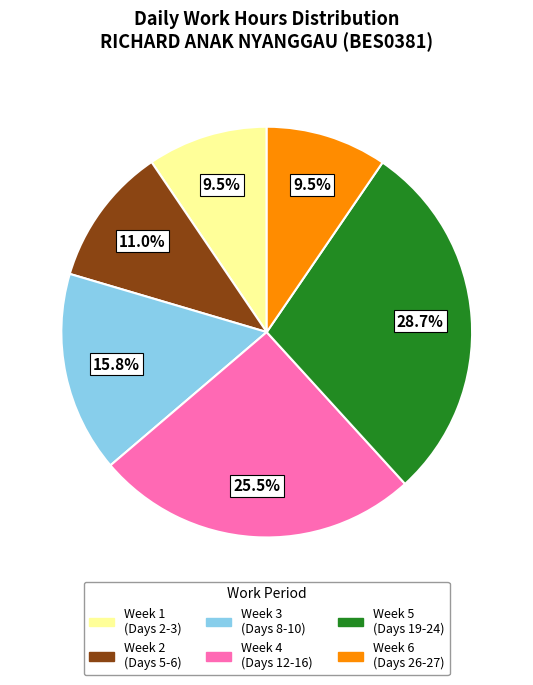

What portion of the pie excludes Week 5 (Days 19-24)?

71.3%